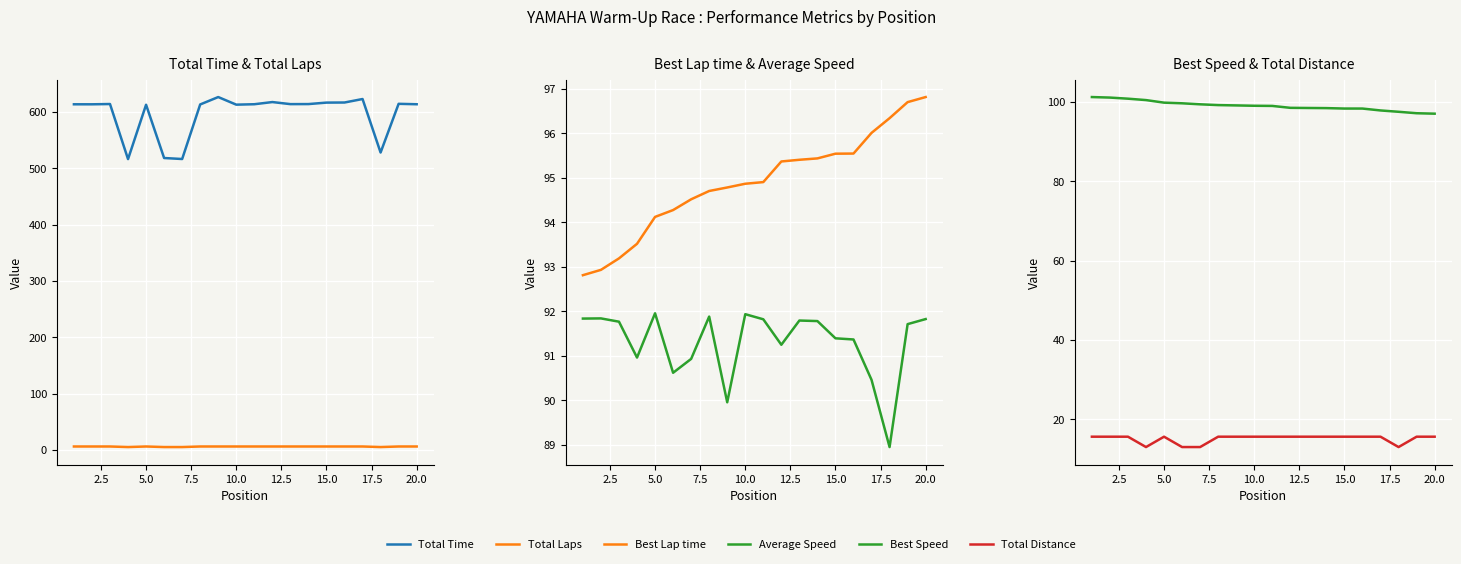

True or false: Average Speed and Total Distance cross at least once.

False